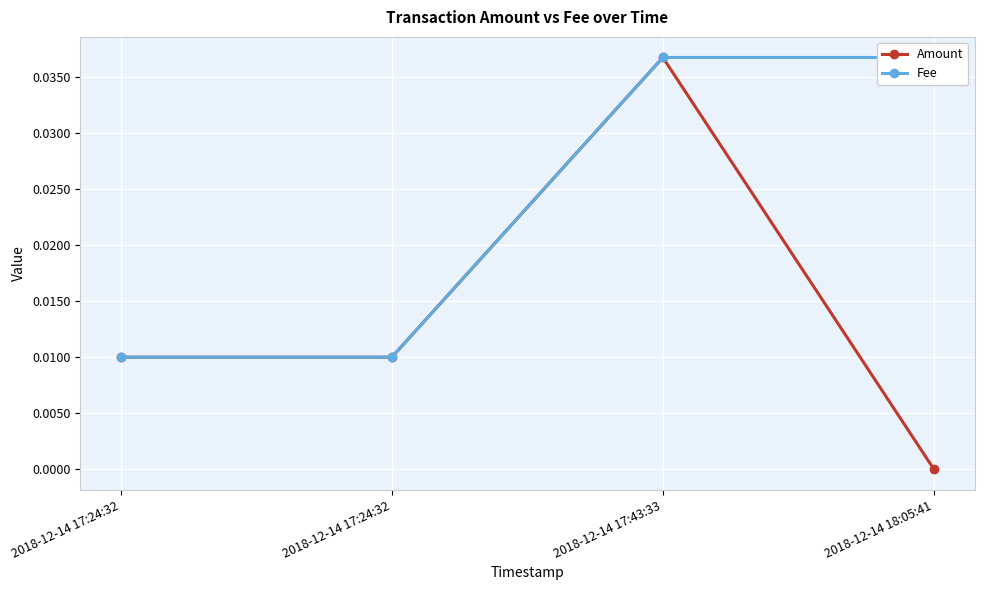

True or false: Fee has a value of 0.0 at 2018-12-14 18:05:41.

True